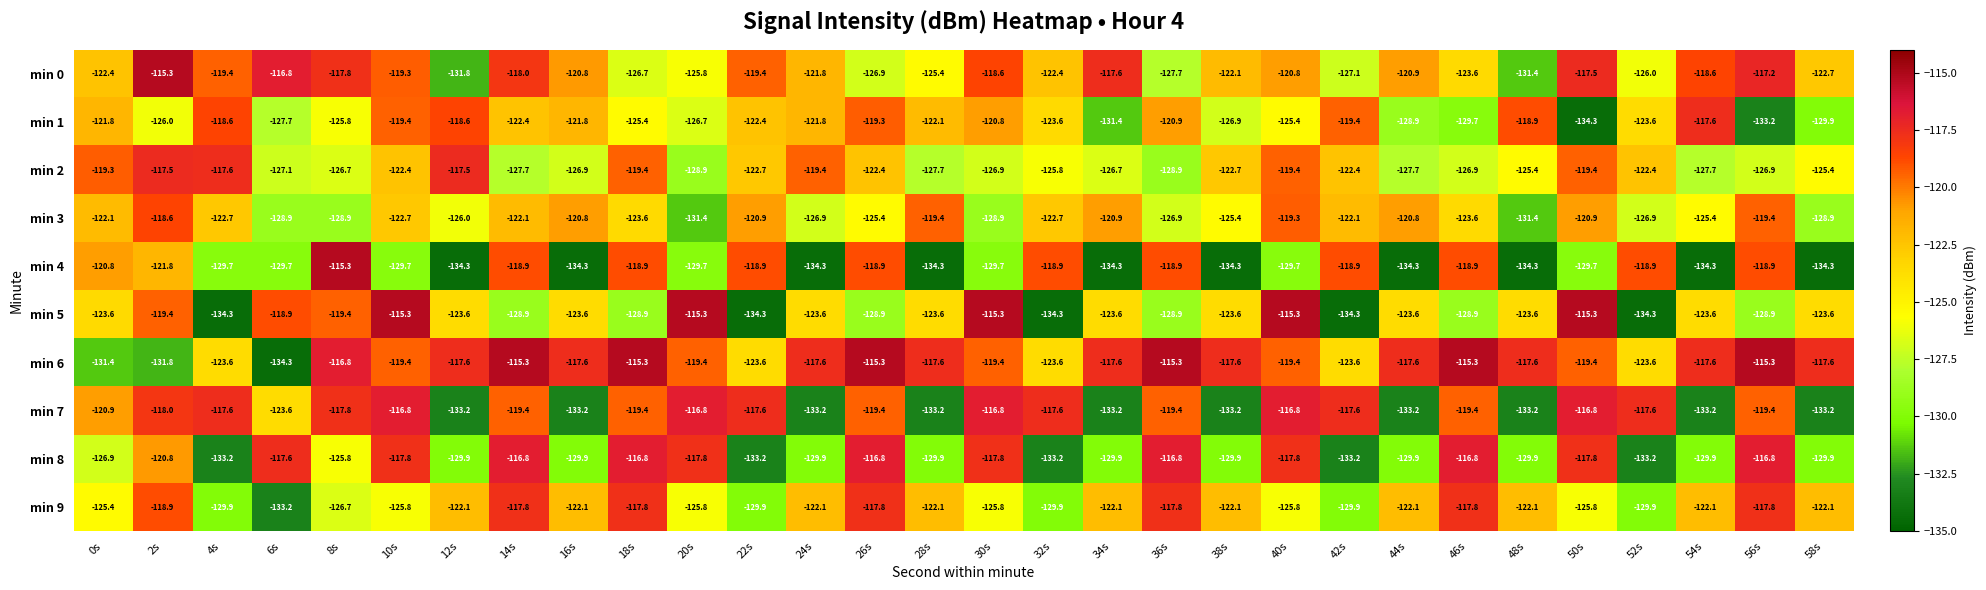

What is the sum of all min 4 values?

-3797.8